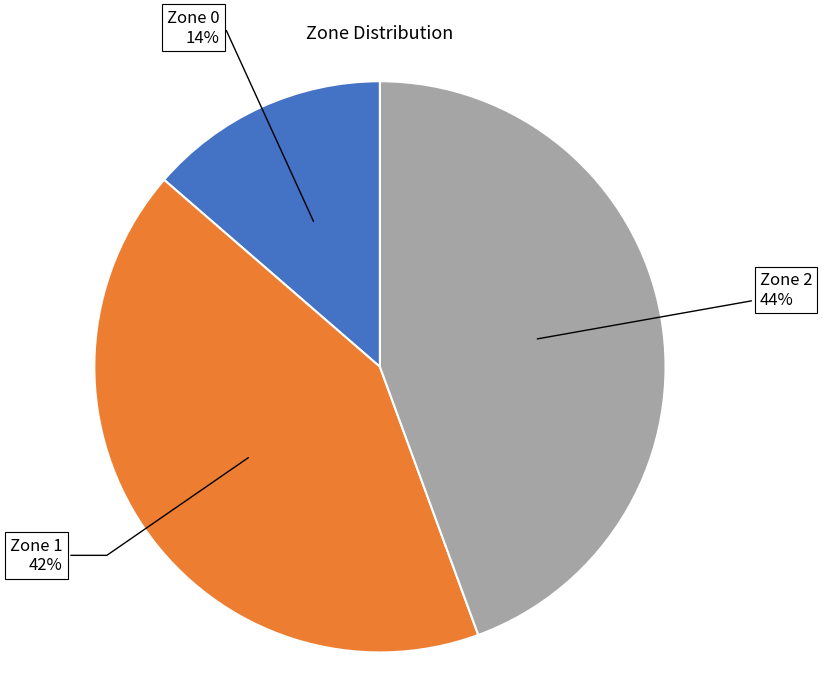

How many segments does this pie chart have?

3